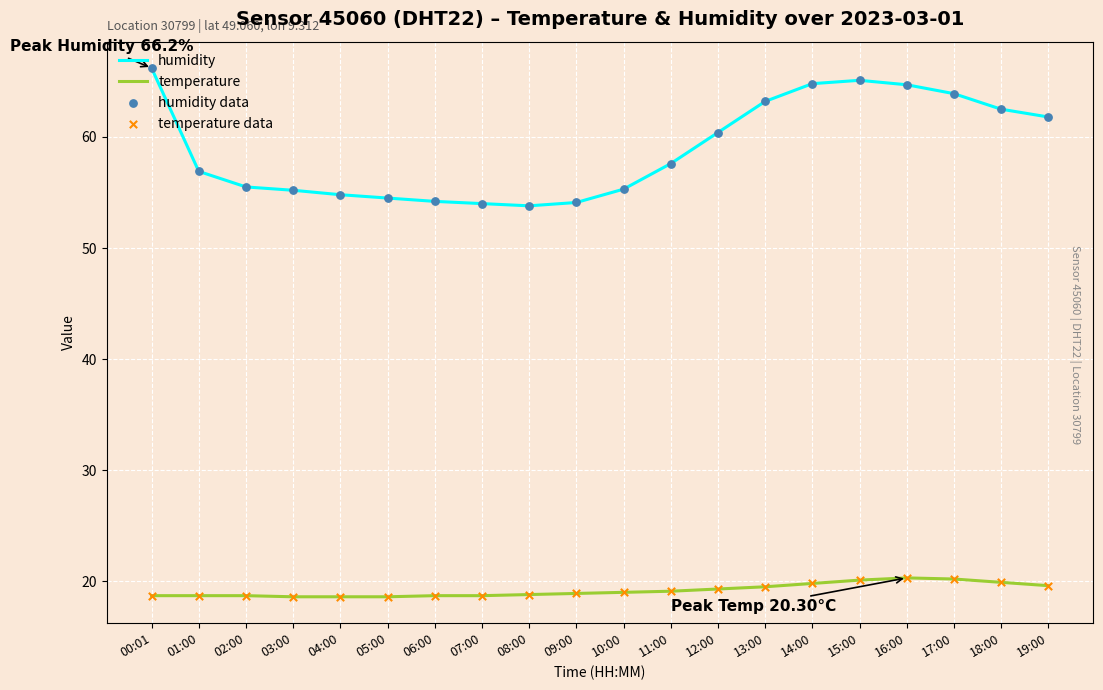

Which series has the largest total across all categories?

humidity